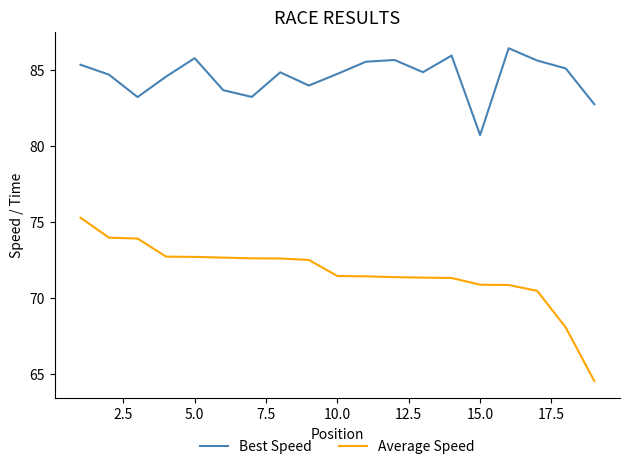

Which series has the widest spread of values?

Average Speed